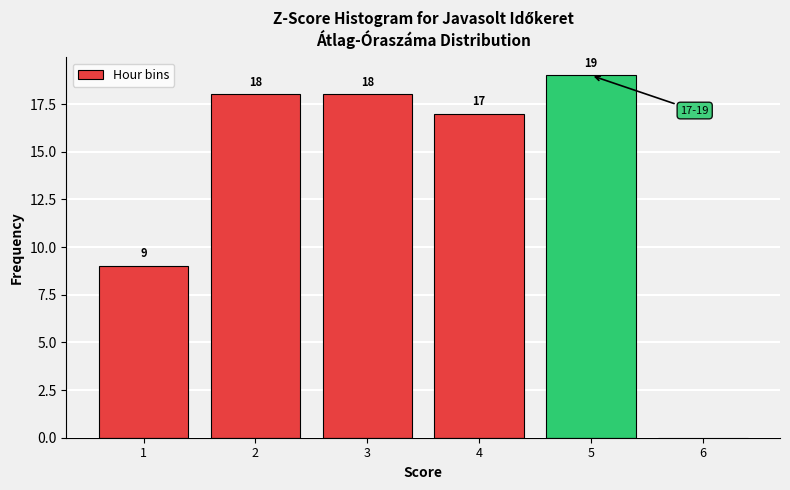

Which range on the x-axis has the tallest bar?

4.5 to 5.5